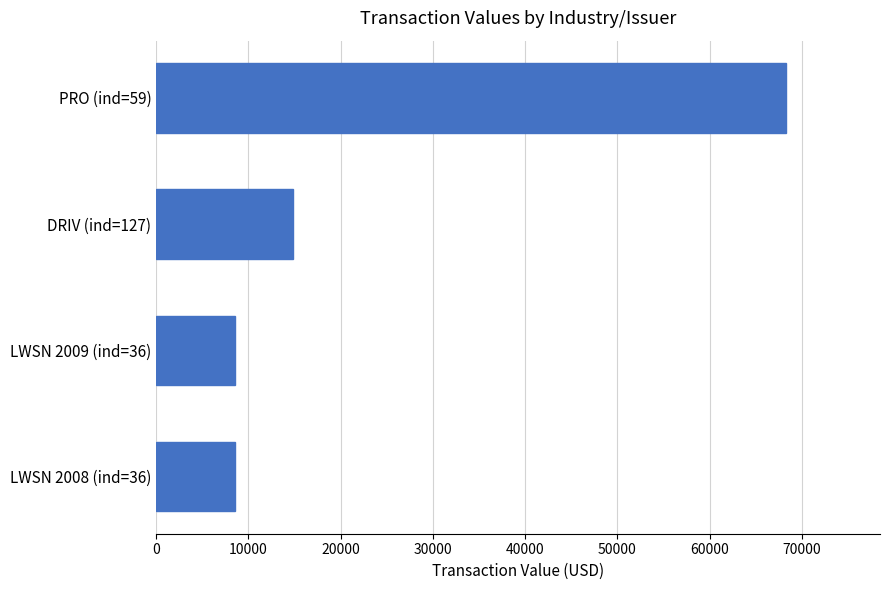

Reading top to bottom, list all the values displayed in this chart.

PRO (ind=59)=68250	DRIV (ind=127)=14830	LWSN 2009 (ind=36)=8520	LWSN 2008 (ind=36)=8520